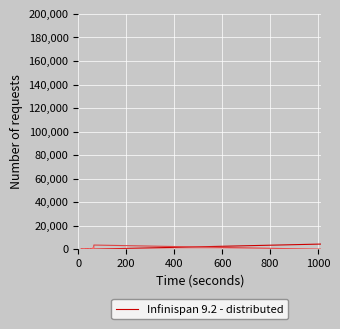

What is the maximum value shown in the chart?

4413